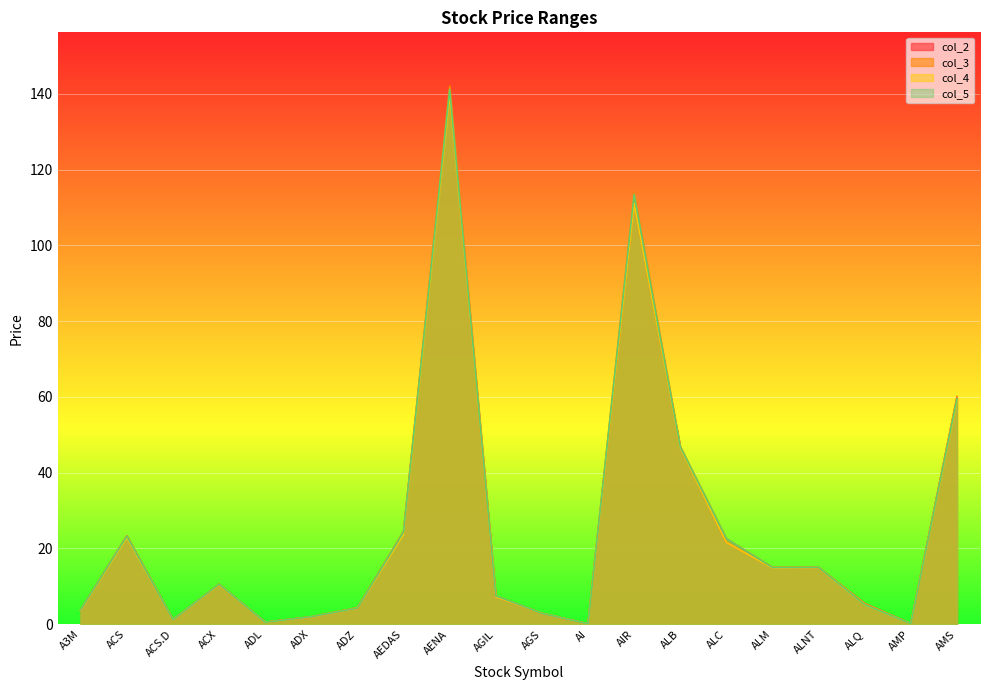

True or false: col_3 and col_4 cross at least once.

False